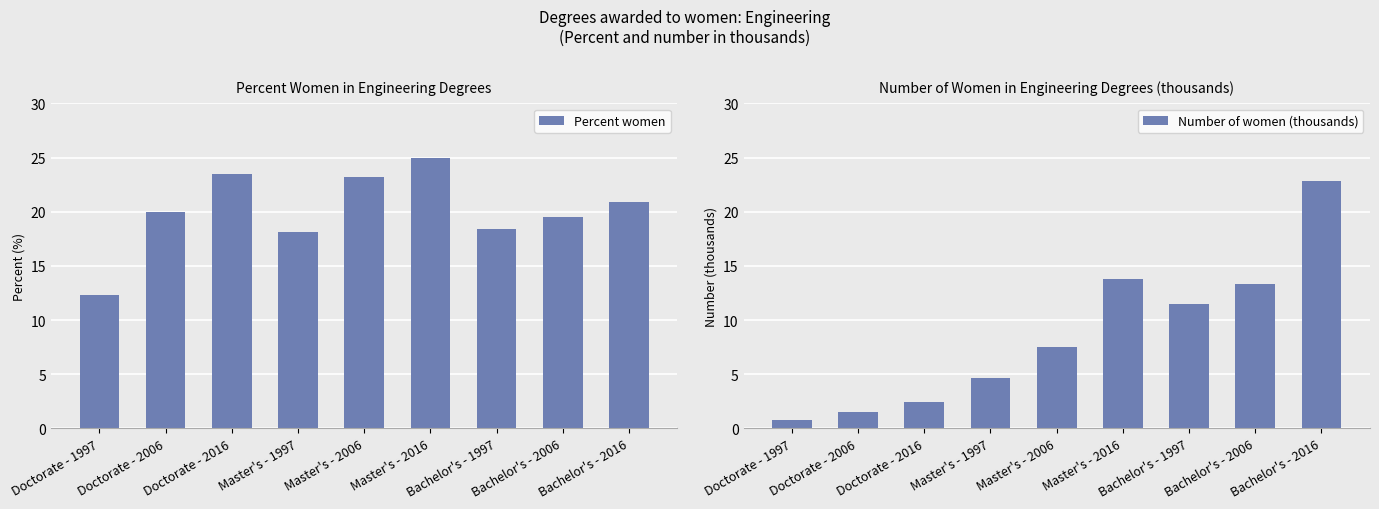

How many bars are there in each group?

2